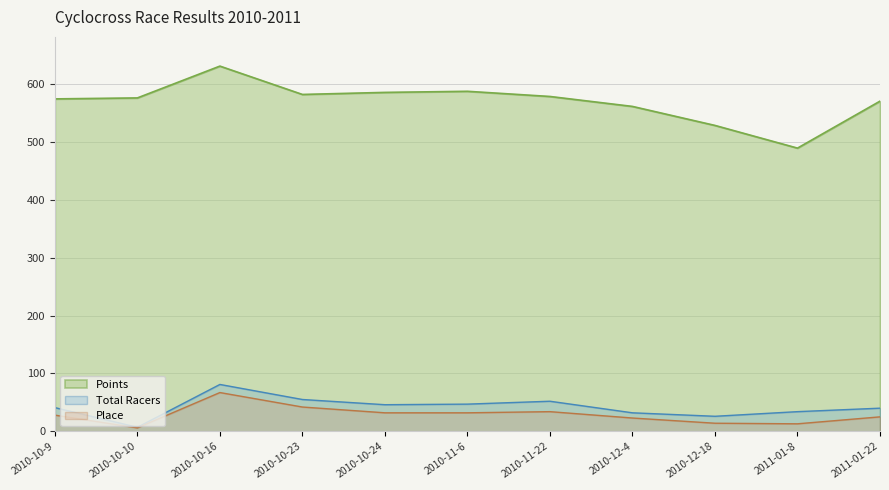

How many lines are shown in the chart?

3